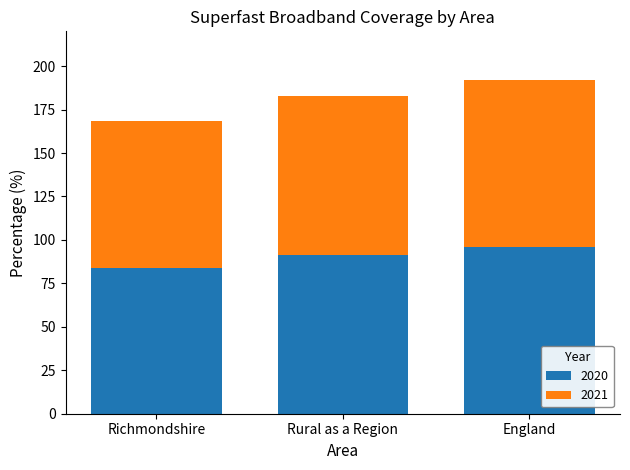

How many bars are there in total?

3